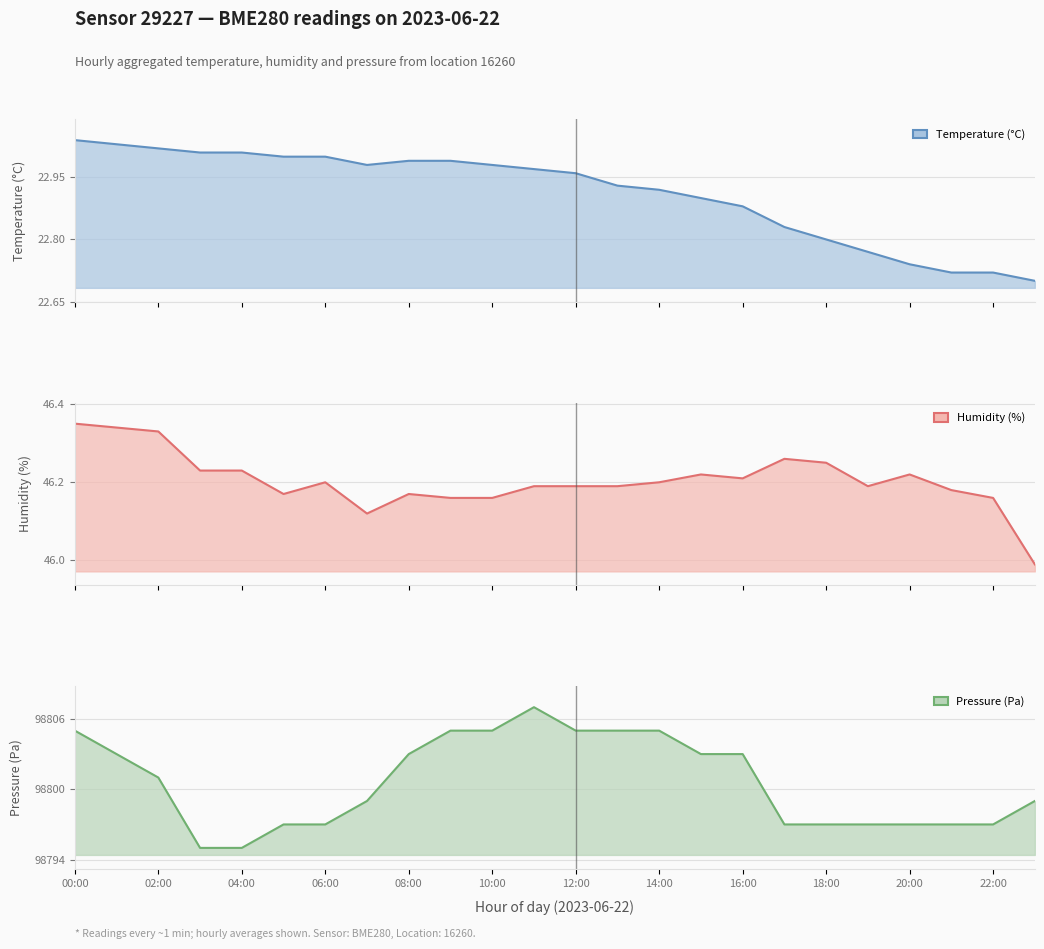

Reading left to right, what are all the values shown in this chart?

temperature: 00:00=23.0	01:00=23.0	02:00=23.0	03:00=23.0	04:00=23.0	05:00=23.0	06:00=23.0	07:00=23.0	08:00=23.0	09:00=23.0	10:00=23.0	11:00=23.0	12:00=23.0	13:00=22.9	14:00=22.9	15:00=22.9	16:00=22.9	17:00=22.8	18:00=22.8	19:00=22.8	20:00=22.7	21:00=22.7	22:00=22.7	23:00=22.7
humidity: 00:00=46.4	01:00=46.3	02:00=46.3	03:00=46.2	04:00=46.2	05:00=46.2	06:00=46.2	07:00=46.1	08:00=46.2	09:00=46.2	10:00=46.2	11:00=46.2	12:00=46.2	13:00=46.2	14:00=46.2	15:00=46.2	16:00=46.2	17:00=46.3	18:00=46.2	19:00=46.2	20:00=46.2	21:00=46.2	22:00=46.2	23:00=46.0
pressure_norm: 00:00=98805.0	01:00=98803.0	02:00=98801.0	03:00=98795.0	04:00=98795.0	05:00=98797.0	06:00=98797.0	07:00=98799.0	08:00=98803.0	09:00=98805.0	10:00=98805.0	11:00=98807.0	12:00=98805.0	13:00=98805.0	14:00=98805.0	15:00=98803.0	16:00=98803.0	17:00=98797.0	18:00=98797.0	19:00=98797.0	20:00=98797.0	21:00=98797.0	22:00=98797.0	23:00=98799.0